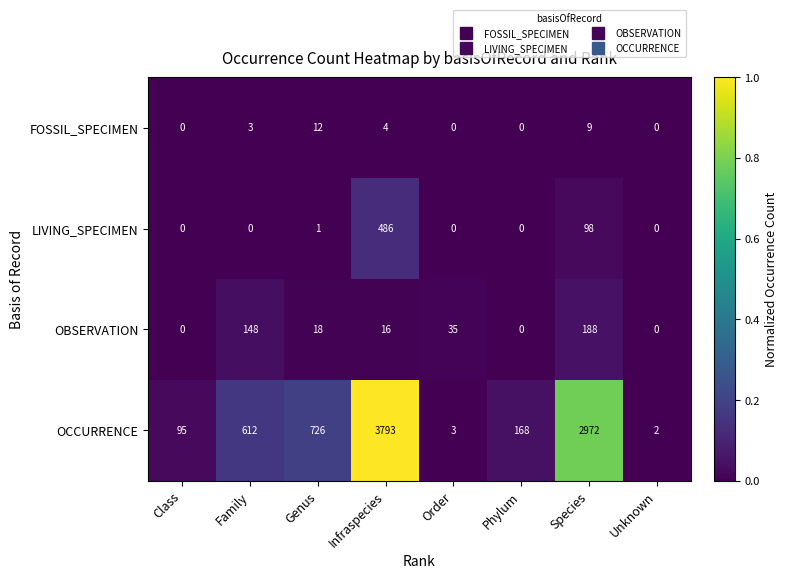

Is it true that OBSERVATION equals 112 at Unknown?

False